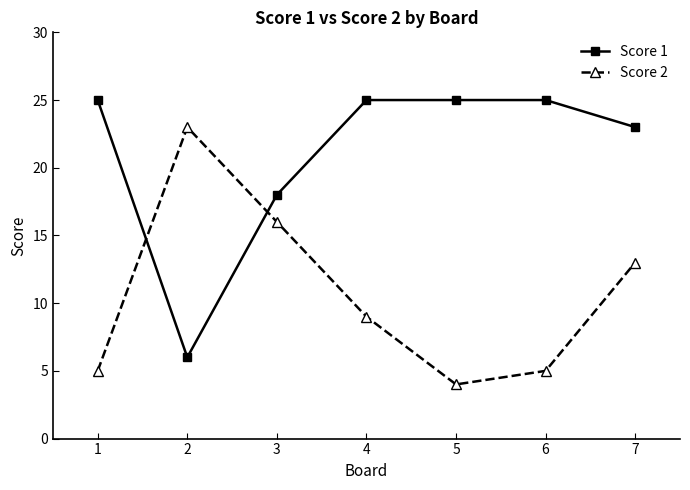

Is this an area chart (filled region under the line)?

No